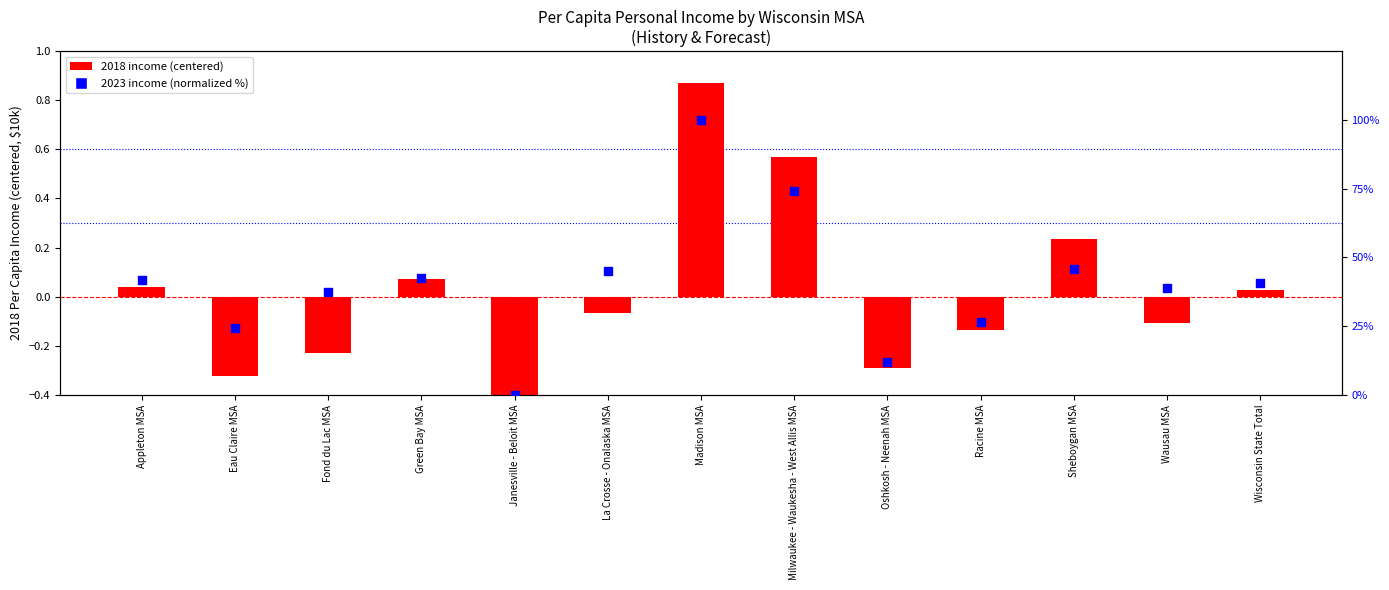

What are all the series names shown in the legend?

2018 income (centered), 2023 income (normalized %)